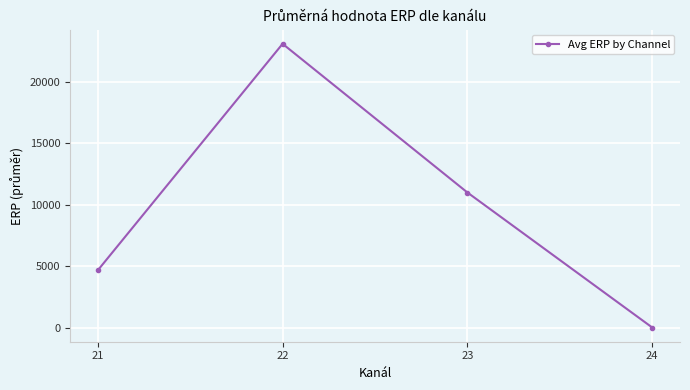

Is it true that the value at 21 is 4668.1?

True